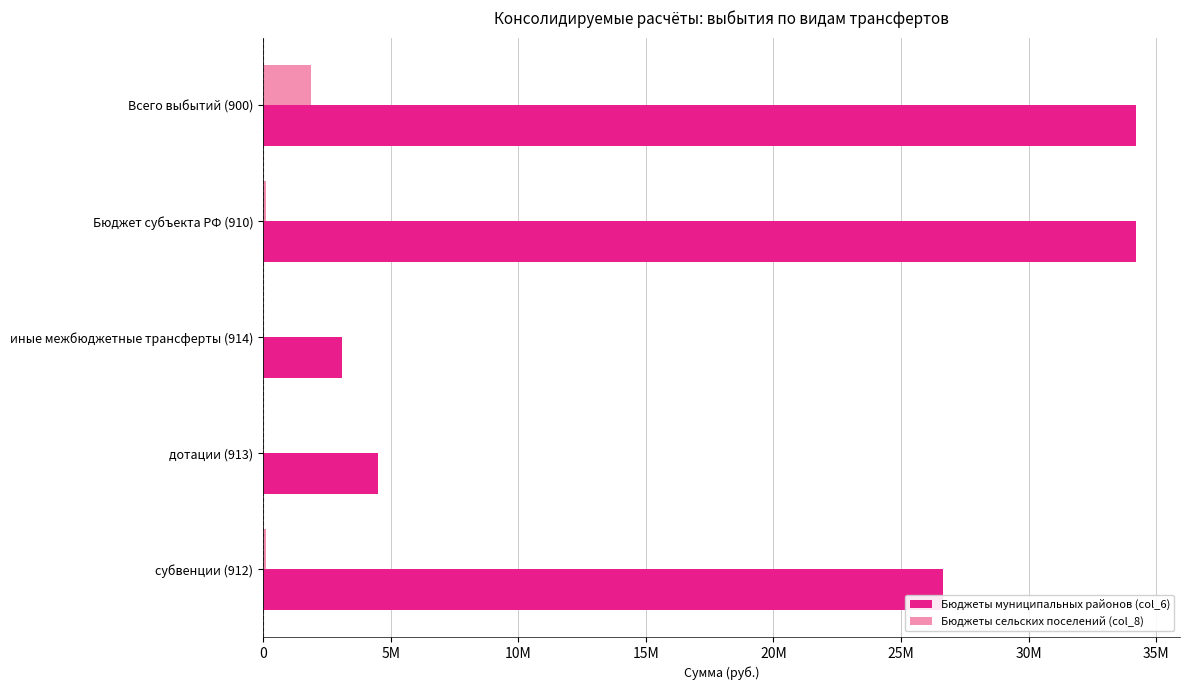

What are all the series names shown in the legend?

Бюджеты муниципальных районов (col_6), Бюджеты сельских поселений (col_8)